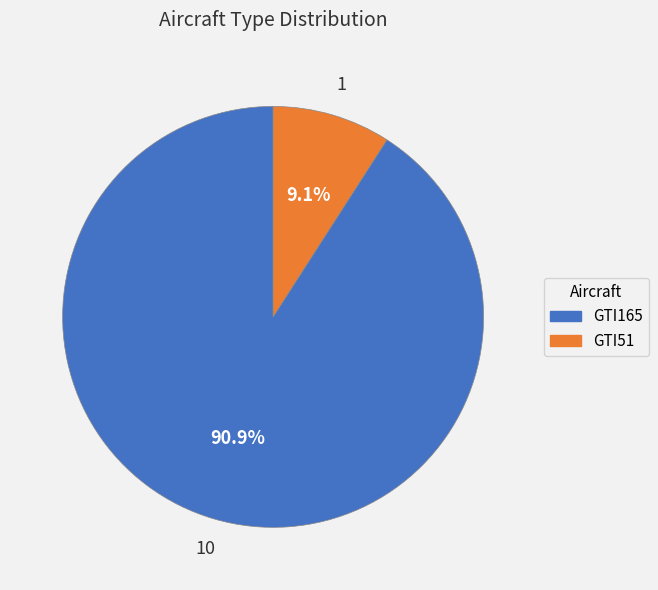

Does any single category account for the majority?

Yes